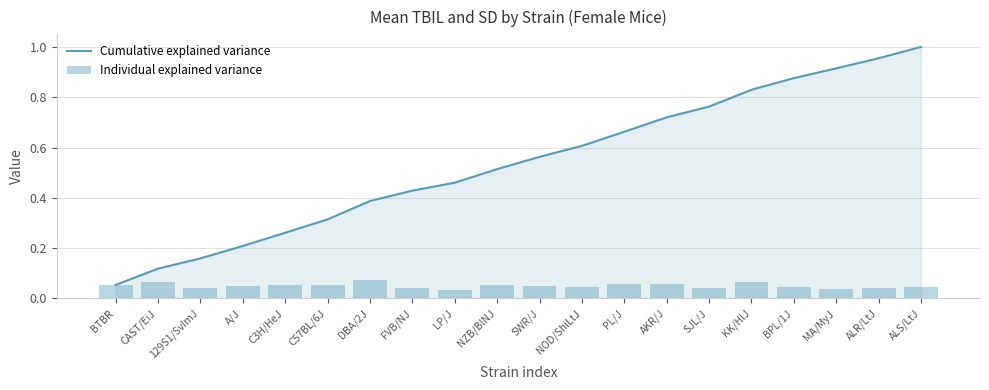

Which series has the largest total across all categories?

Cumulative explained variance